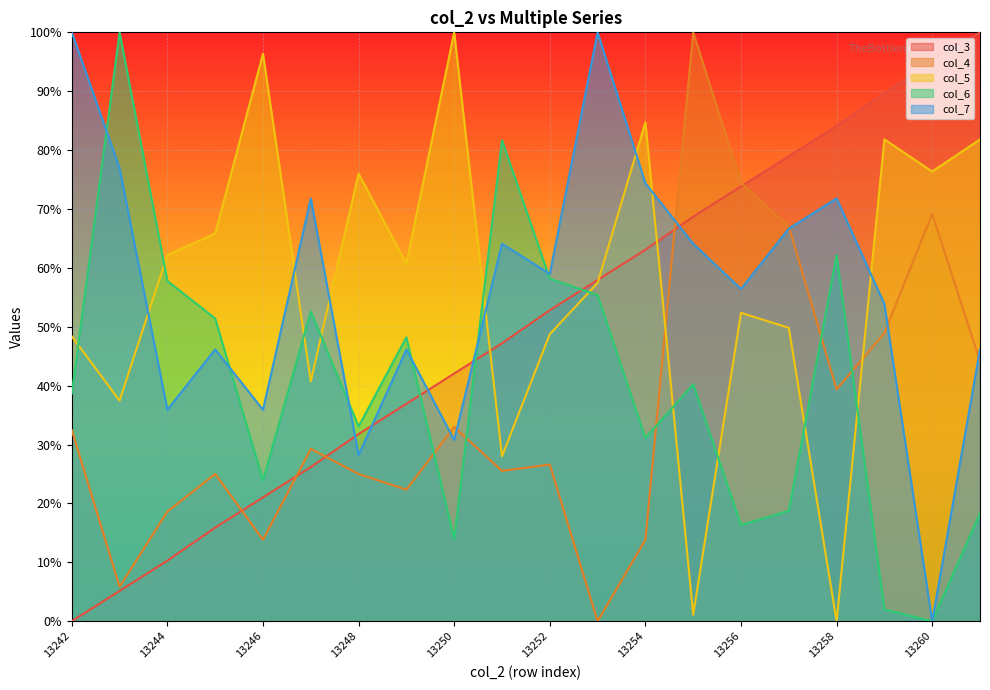

What is the total value across all series at 13247?

220.5